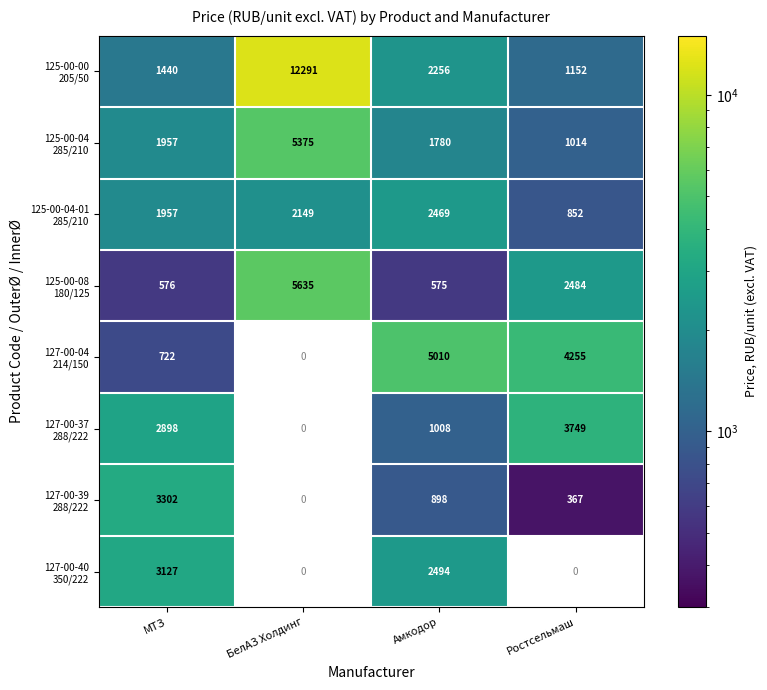

What is the spread (max minus min) of values at Амкодор?

4435